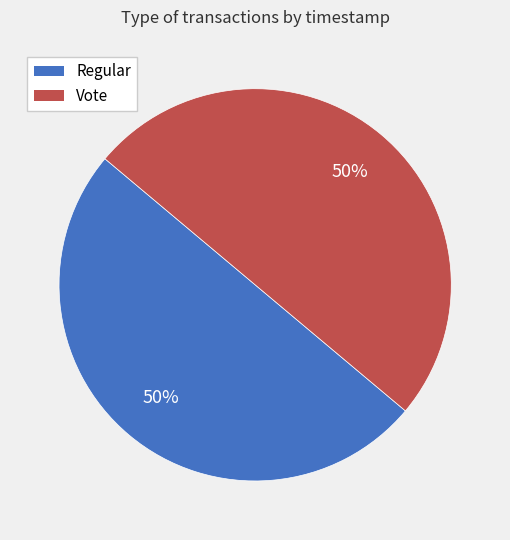

What is the ratio of the value at Vote to the value at Regular?

1.0